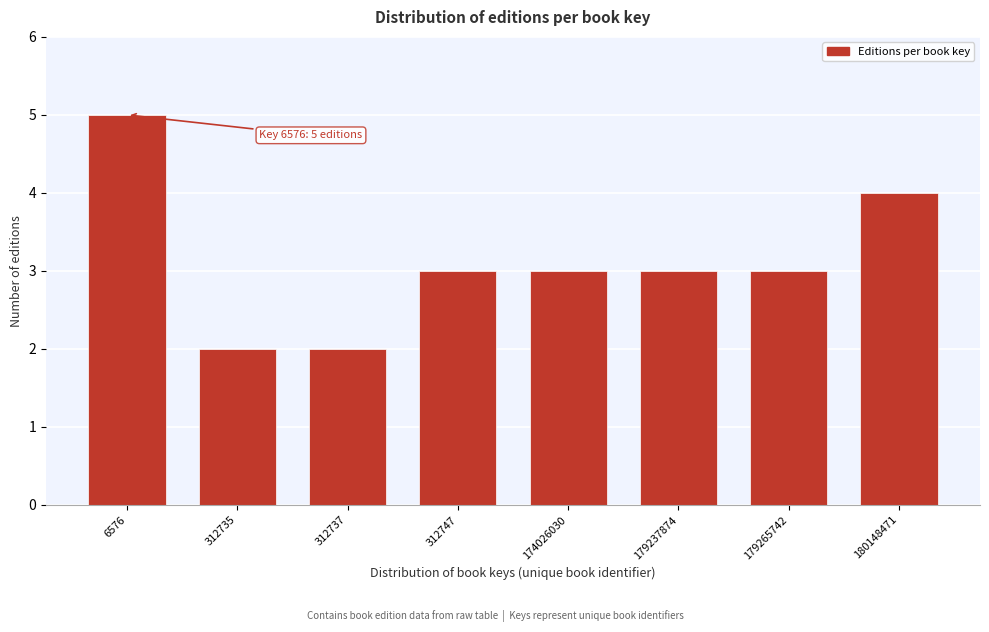

Reading left to right, extract all data points from this chart.

6576=5	312735=2	312737=2	312747=3	174026030=3	179237874=3	179265742=3	180148471=4